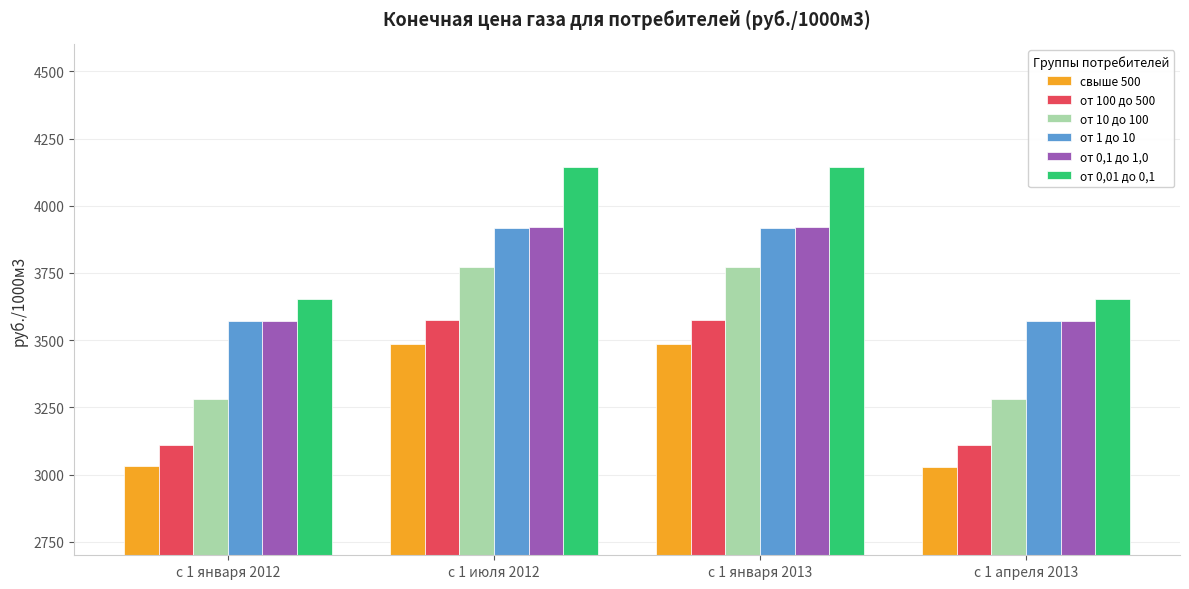

What is the minimum value shown in the chart?

3028.0